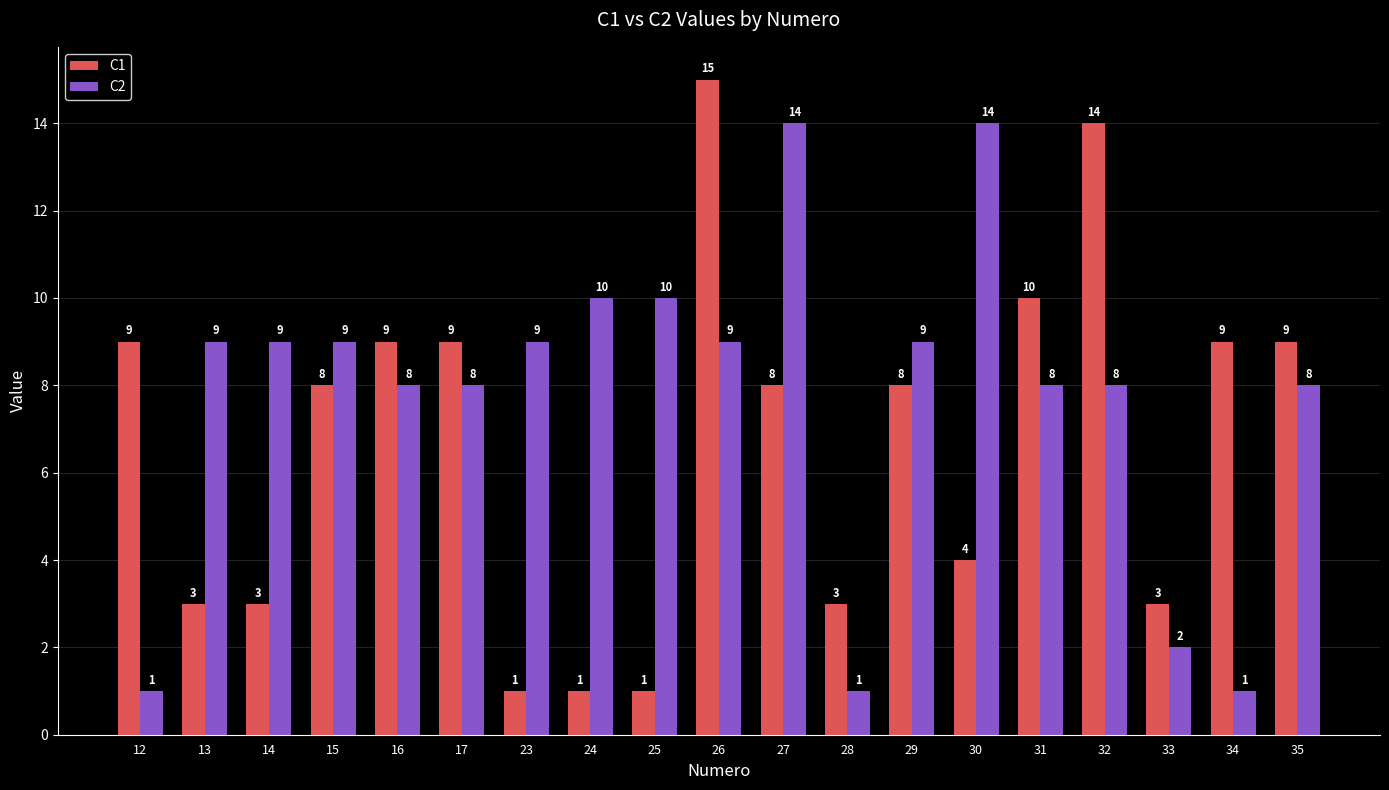

Which series has the largest range (max minus min)?

C1